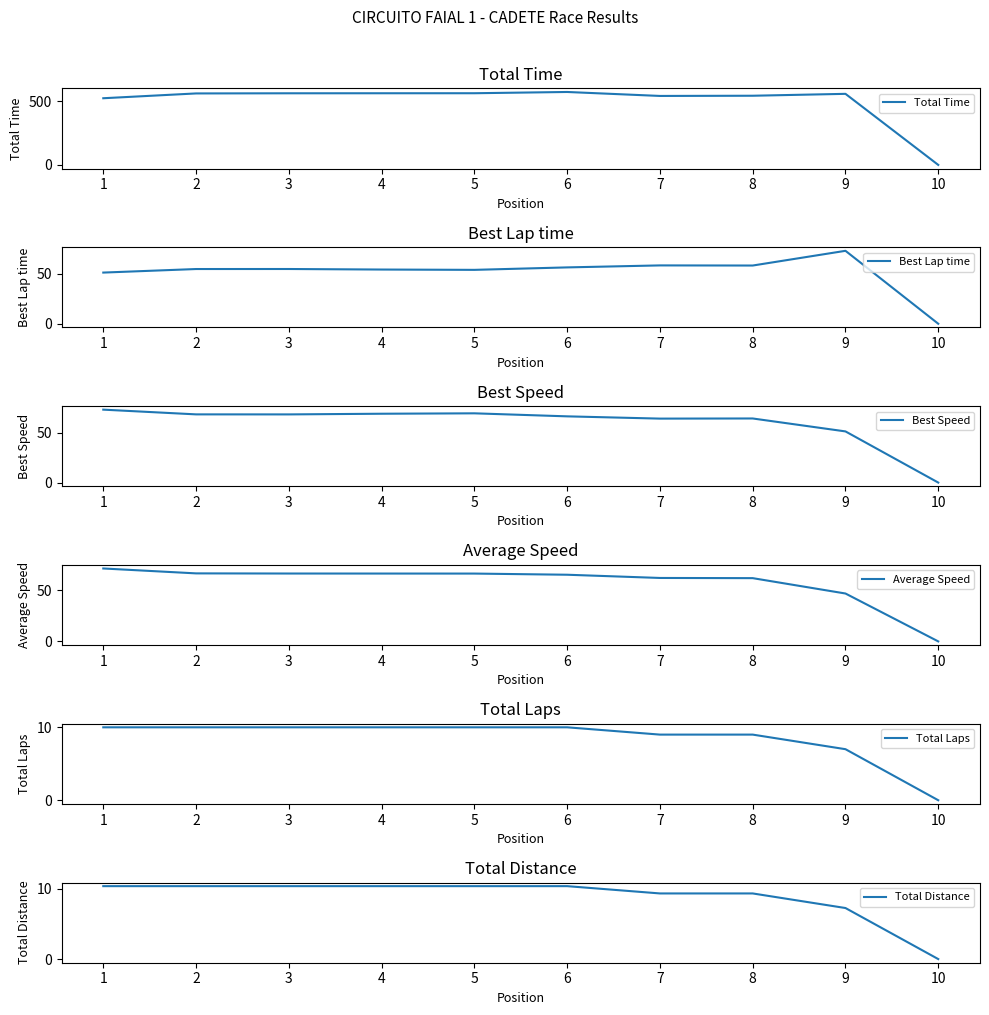

What is the difference between the maximum and minimum values in the Total Distance series?

10.4